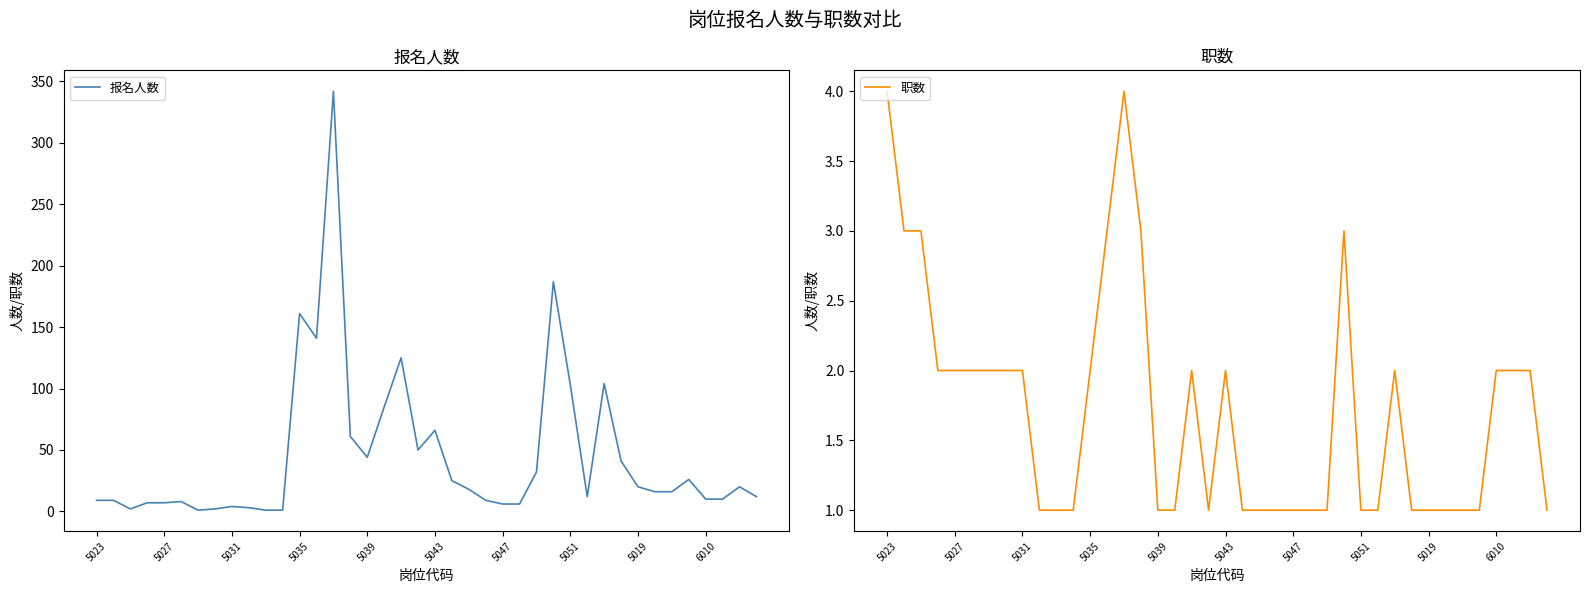

Reading left to right, what are all the values shown in this chart?

报名人数: 9	9	2	7	7	8	1	2	4	3	1	1	161	141	342	61	44	85	125	50	66	25	18	9	6	6	32	187	103	12	104	41	20	16	16	26	10	10	20	12
职数: 4	3	3	2	2	2	2	2	2	1	1	1	2	3	4	3	1	1	2	1	2	1	1	1	1	1	1	3	1	1	2	1	1	1	1	1	2	2	2	1